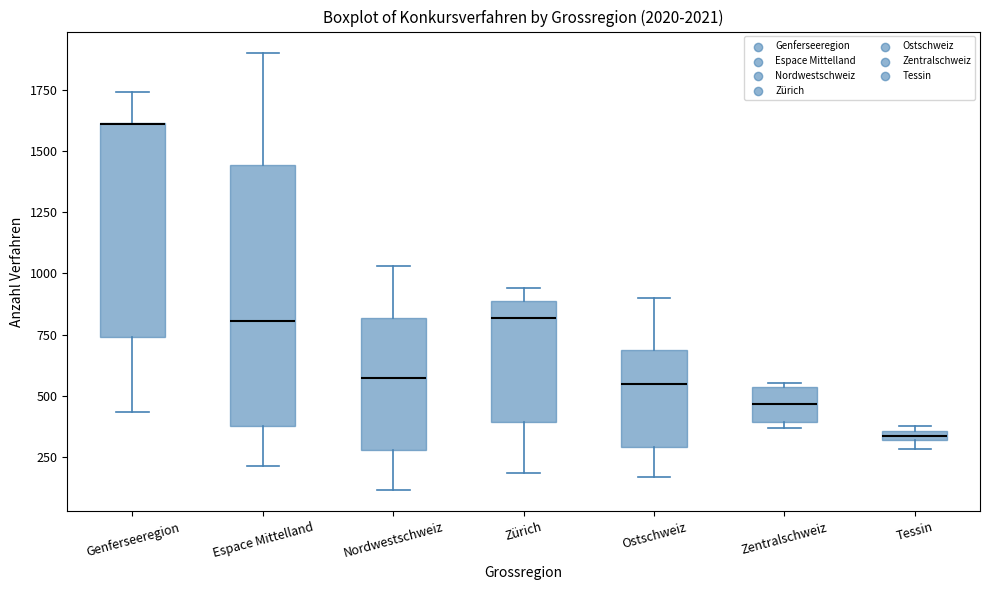

Which box is the tallest, from its lower edge to its upper edge?

Espace Mittelland